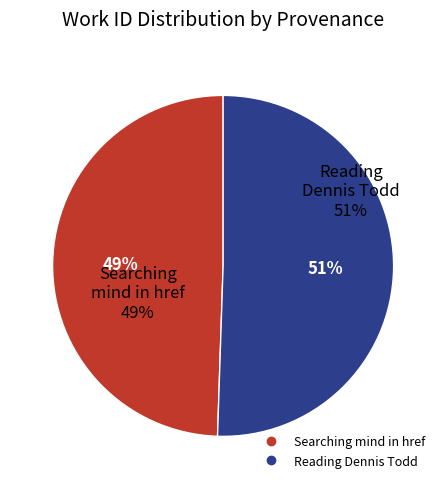

Which category has the biggest portion of the pie?

Reading Dennis Todd